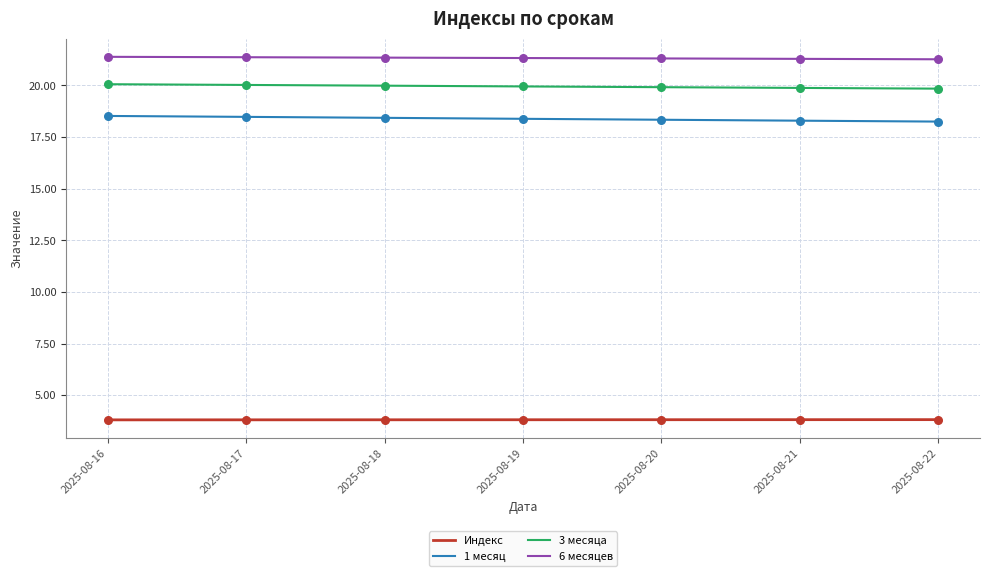

Is it true that 1 месяц equals 31.1 at 2025-08-17?

False